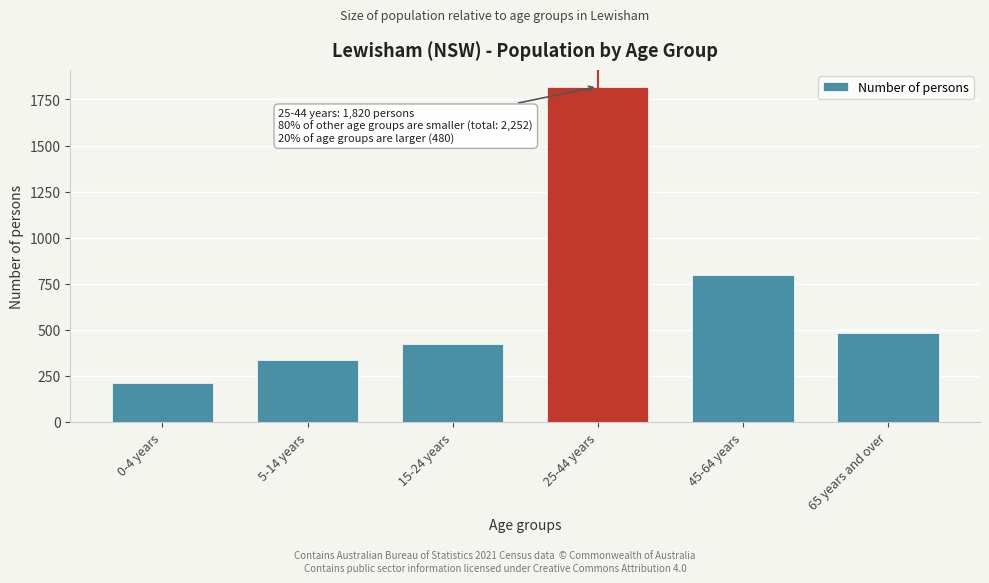

Reading left to right, transcribe all the data shown in this chart.

0-4 years=212	5-14 years=338	15-24 years=424	25-44 years=1820	45-64 years=798	65 years and over=480